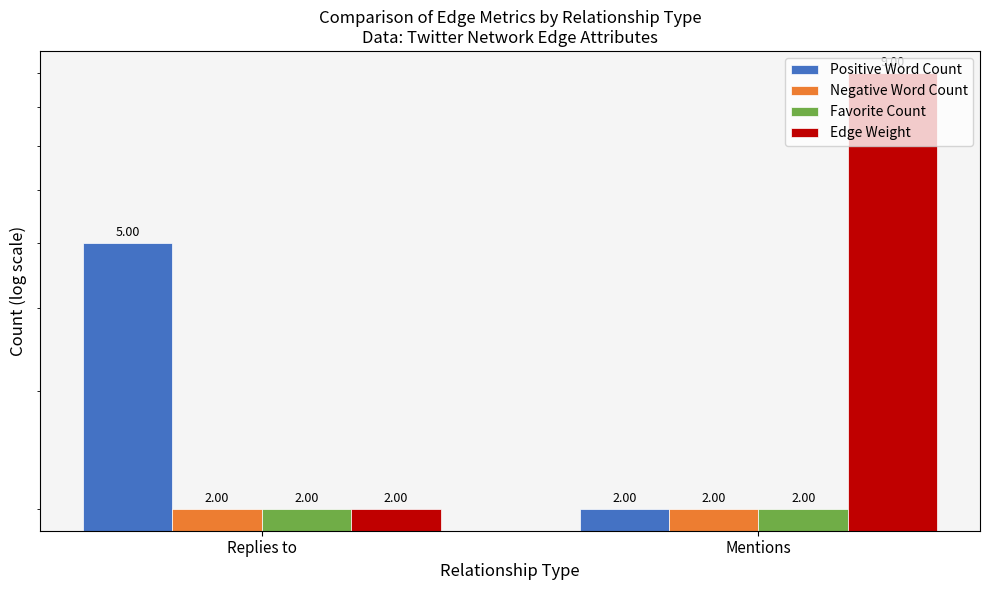

List the series in order of their peak value, highest first.

Edge Weight, Positive Word Count, Negative Word Count, Favorite Count